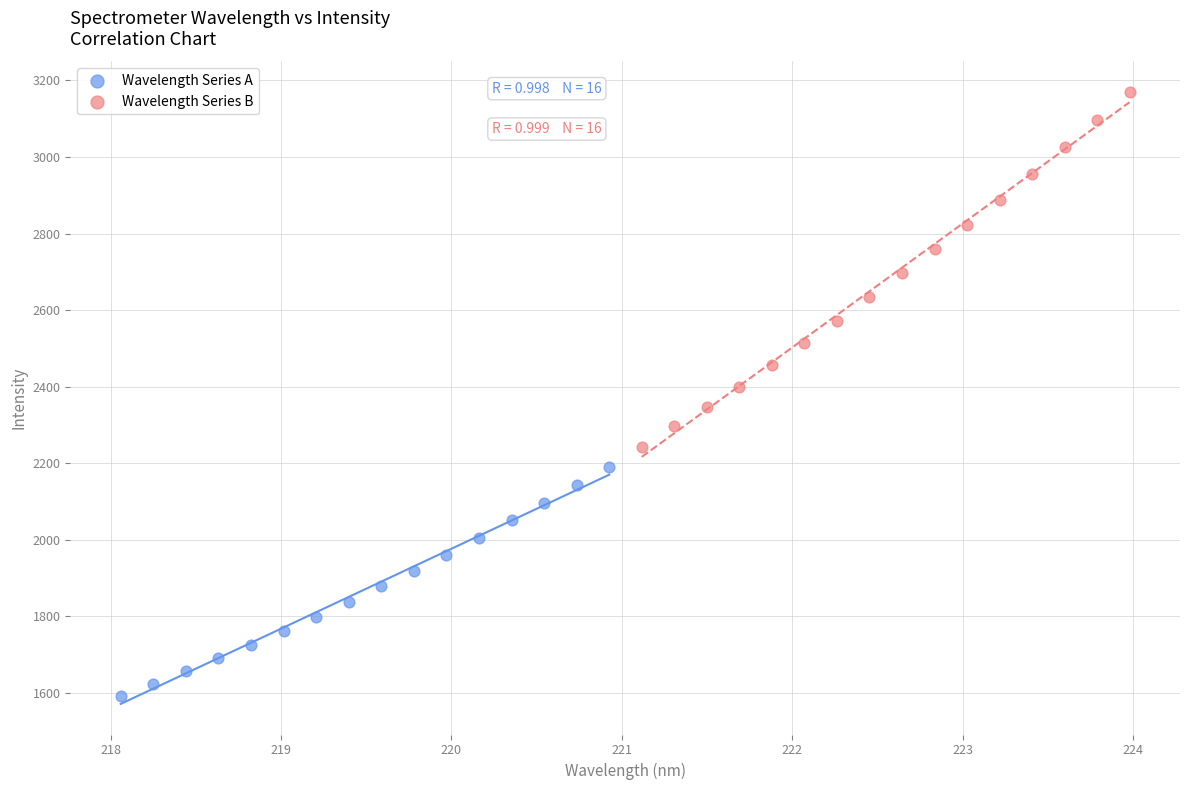

Which series has the largest Y range (max minus min)?

Wavelength Series B